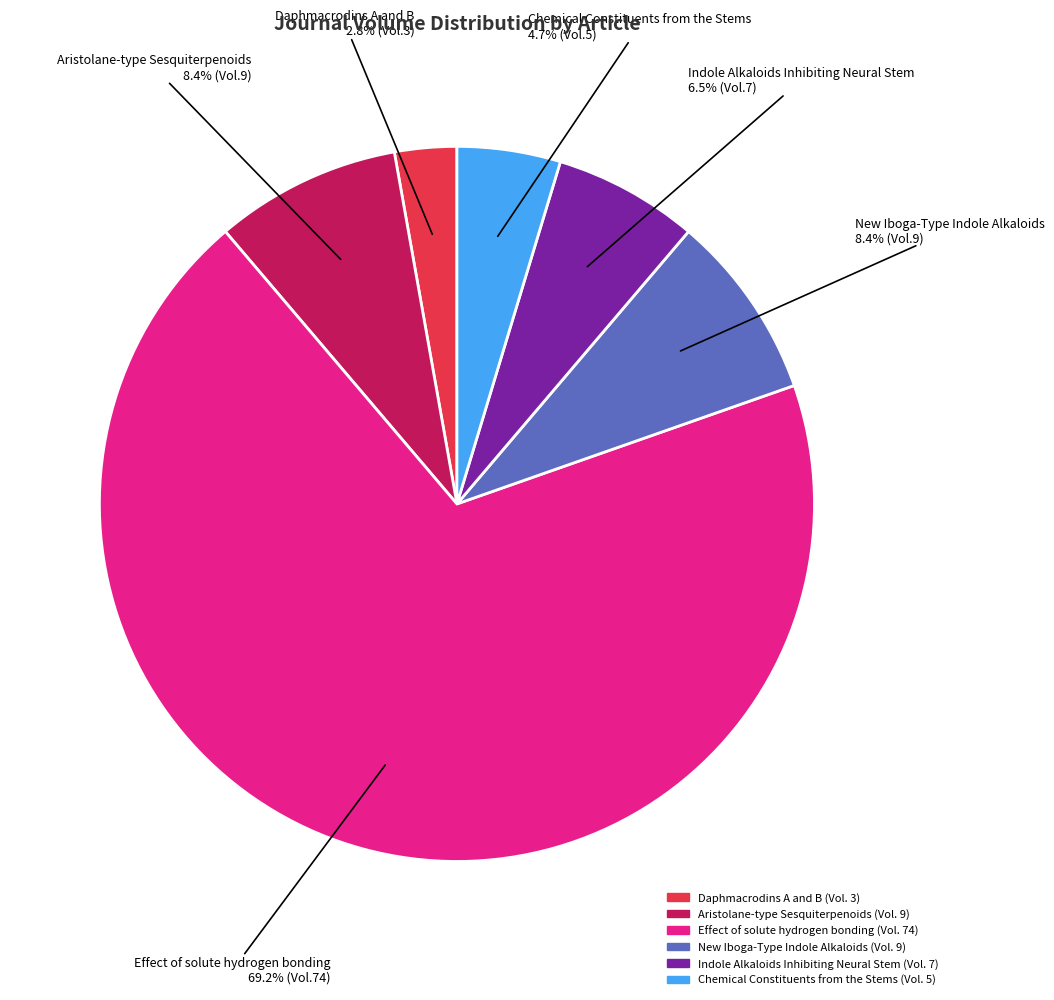

Which slice is the smallest?

Daphmacrodins A and B